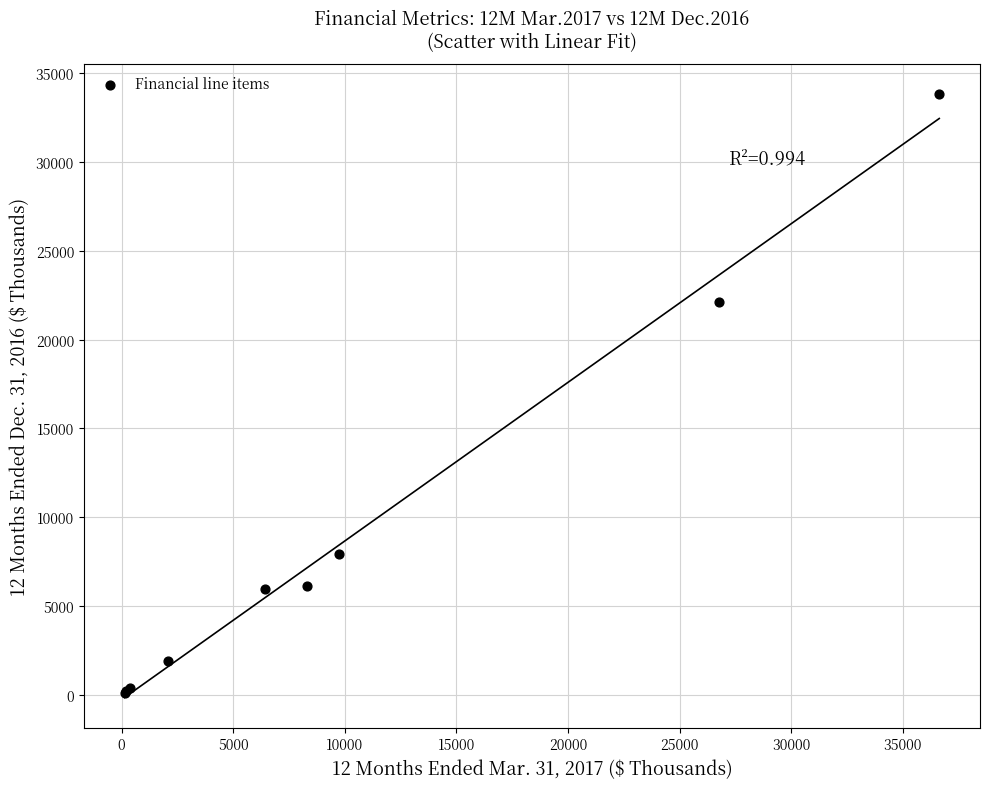

What Y value in the scatter plot is closest to 16972?

22118